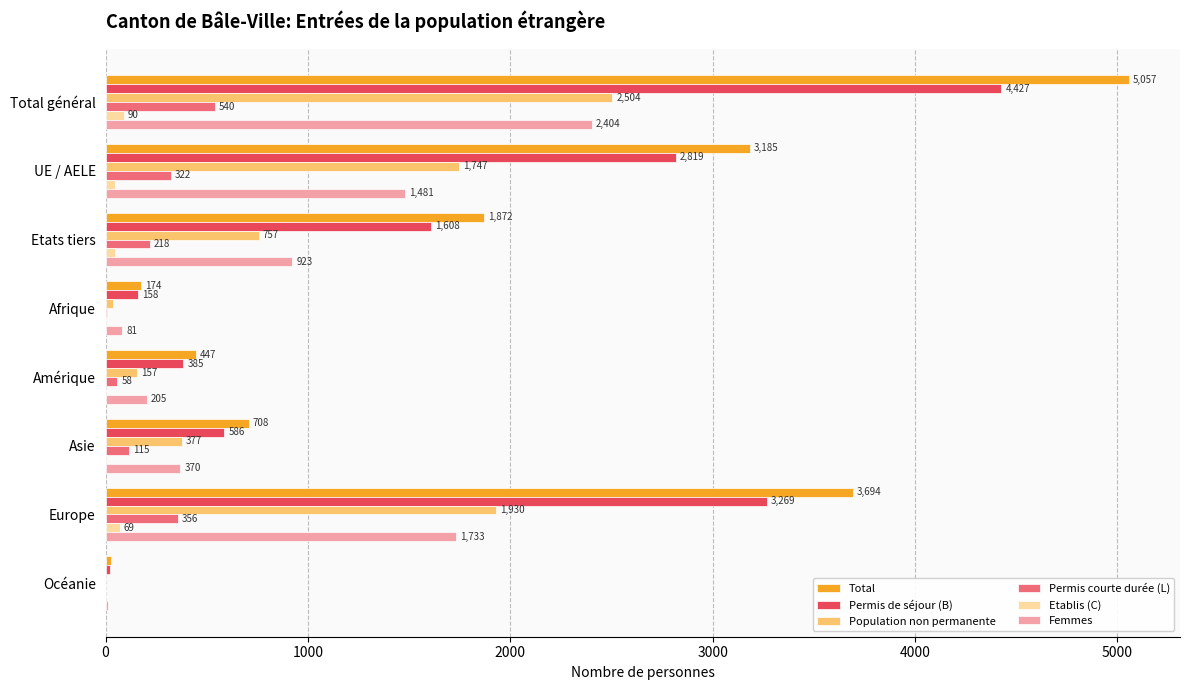

Which series has the largest total across all categories?

Total